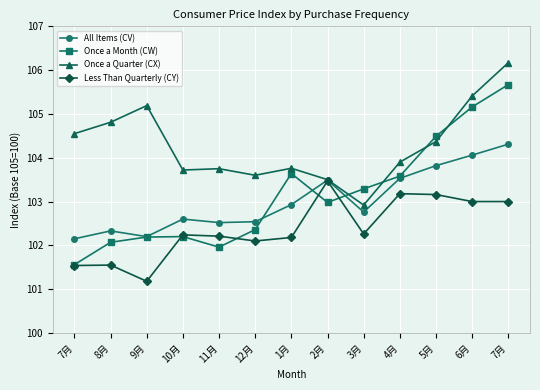

How many lines are shown in the chart?

4